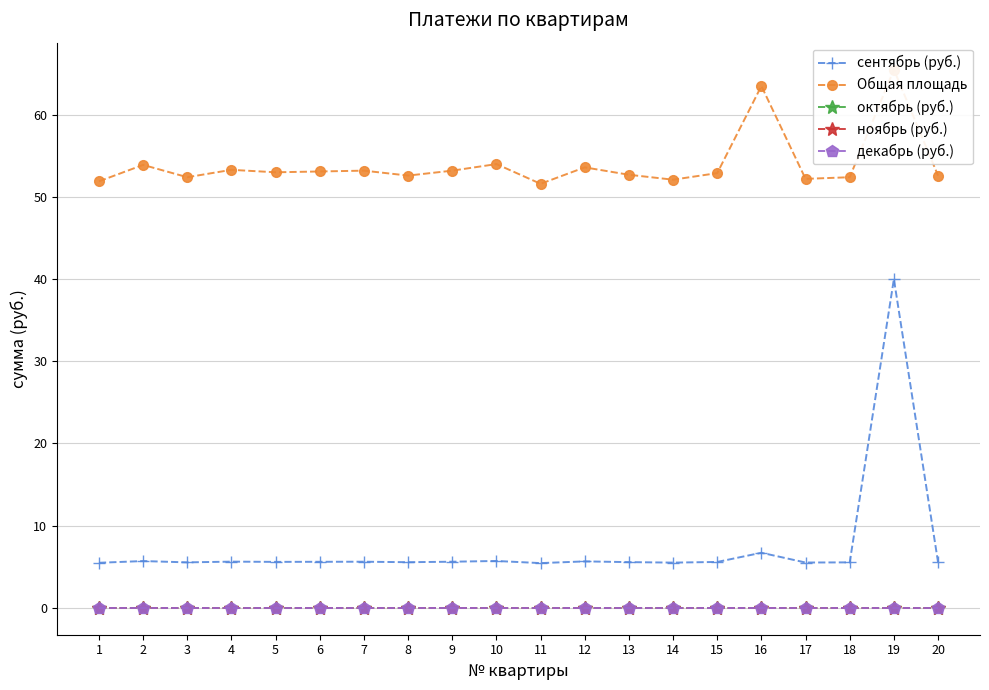

What is the sum of the Общая площадь values at 20 and 10?

106.6